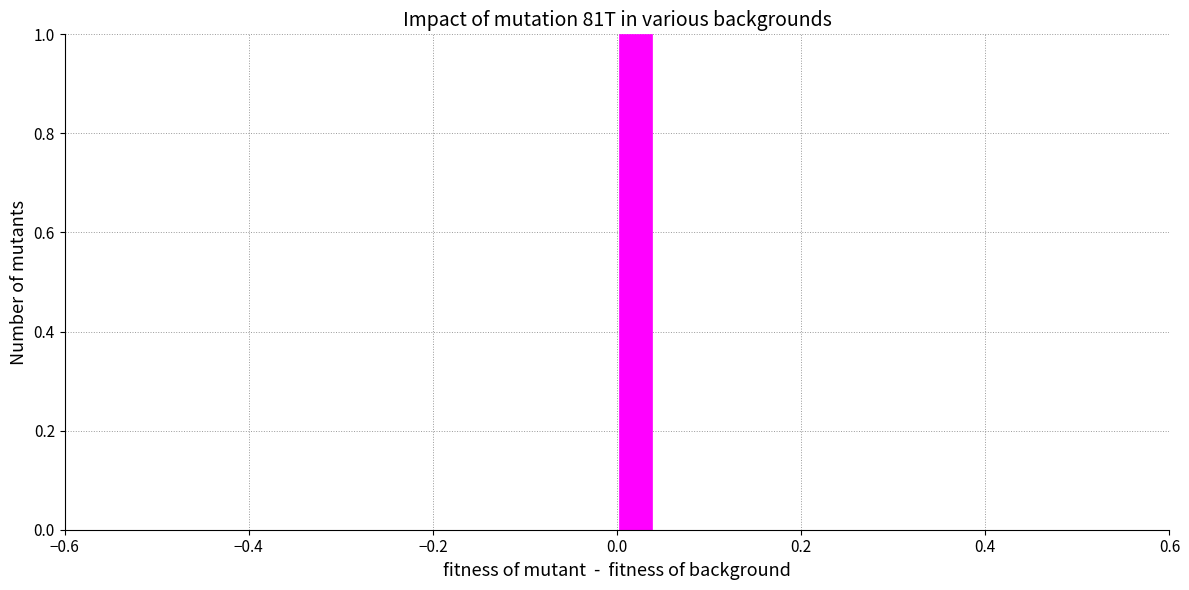

Around what value on the x-axis is the tallest bar? Give the approximate position of its centre, as read against the axis.

0.02